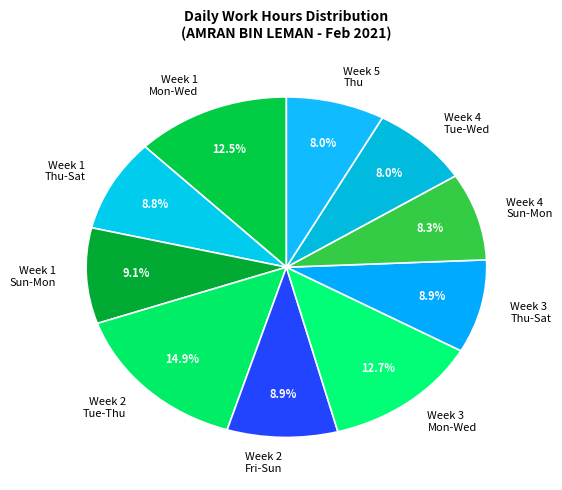

How many segments does this pie chart have?

10